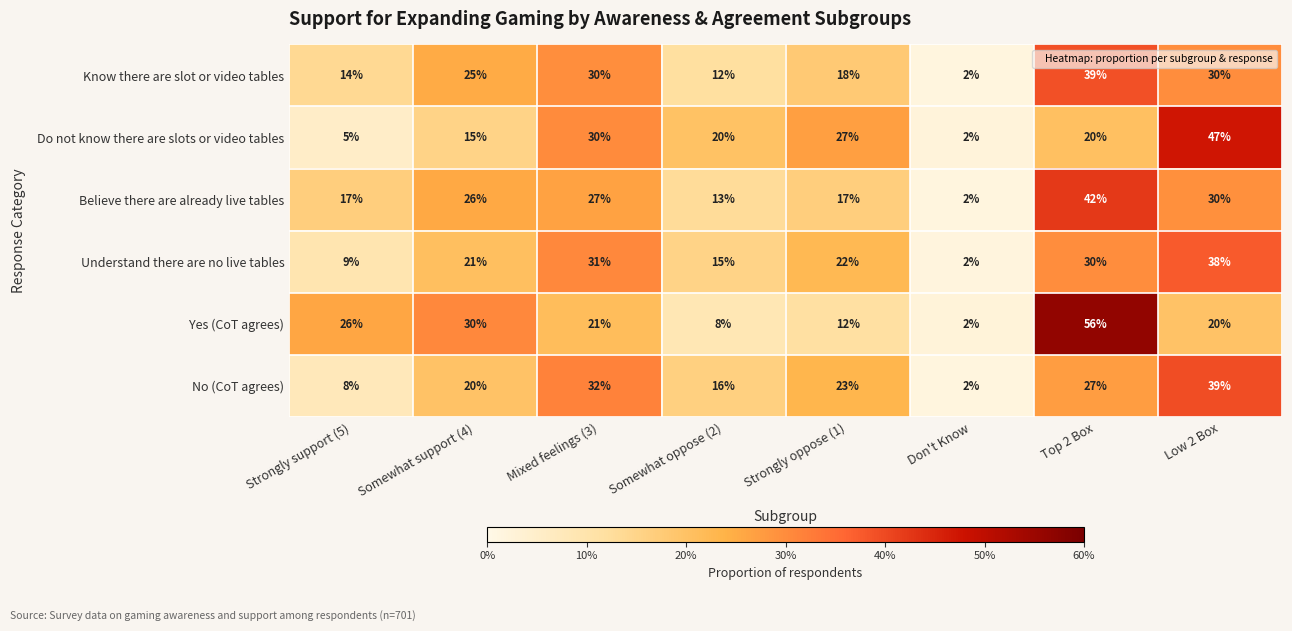

List the labels in order of No (CoT agrees) value, largest first.

Low 2 Box, Mixed feelings (3), Top 2 Box, Strongly oppose (1), Somewhat support (4), Somewhat oppose (2), Strongly support (5), Don't Know